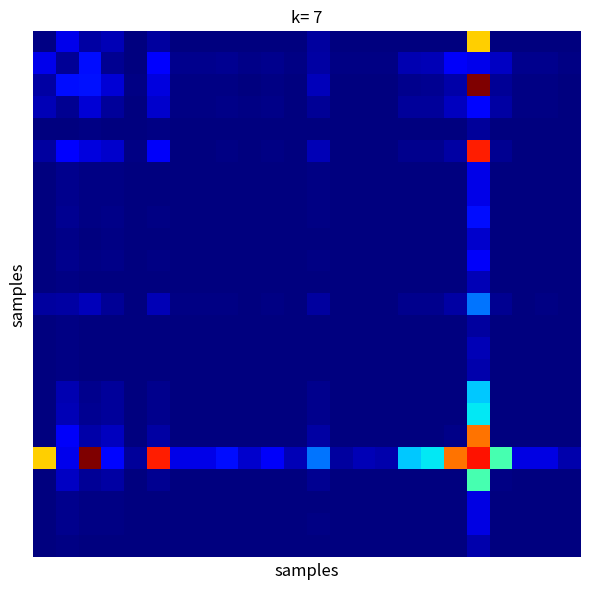

At which category is the sum across all series the highest?

19